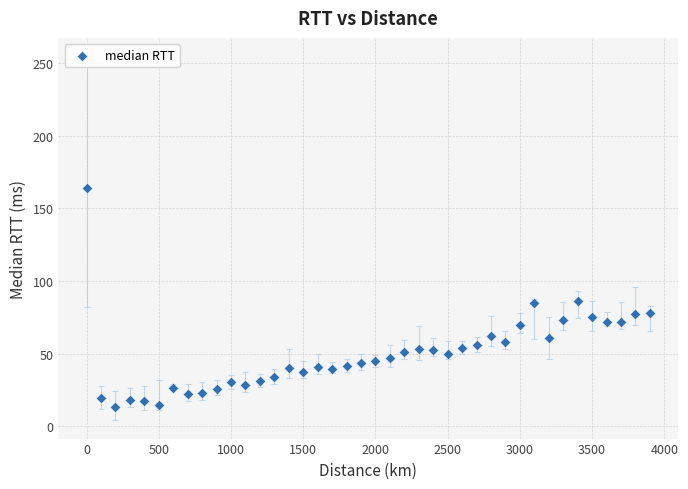

What is the range of X values (max minus min)?

3900.0